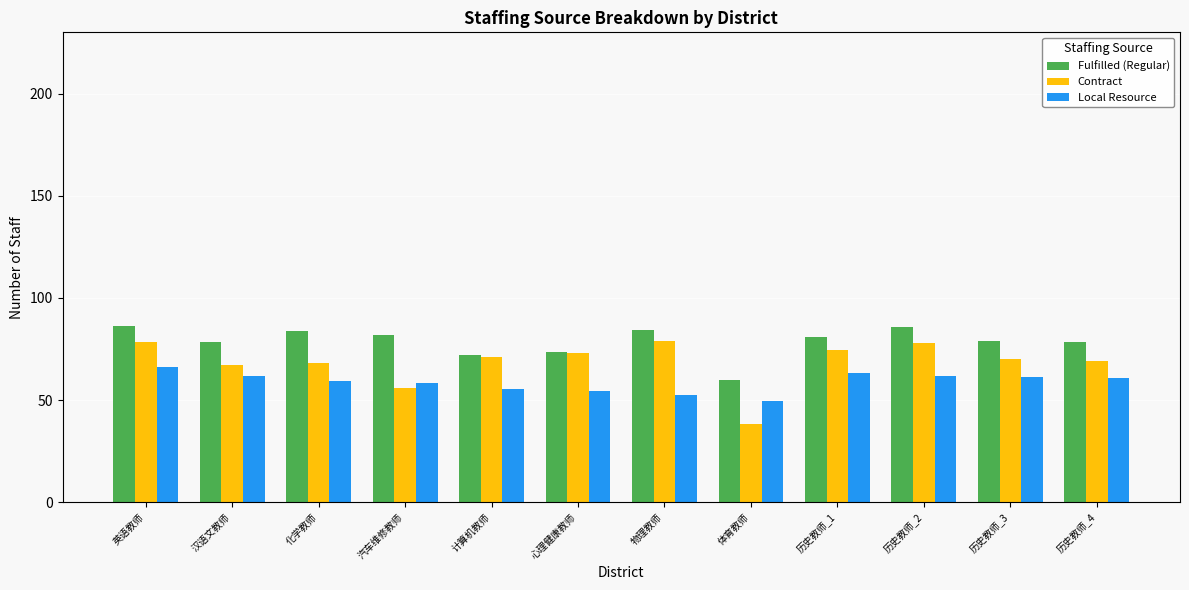

What is the difference between the Fulfilled (Regular) values at 历史教师_4 and 英语教师?

8.0